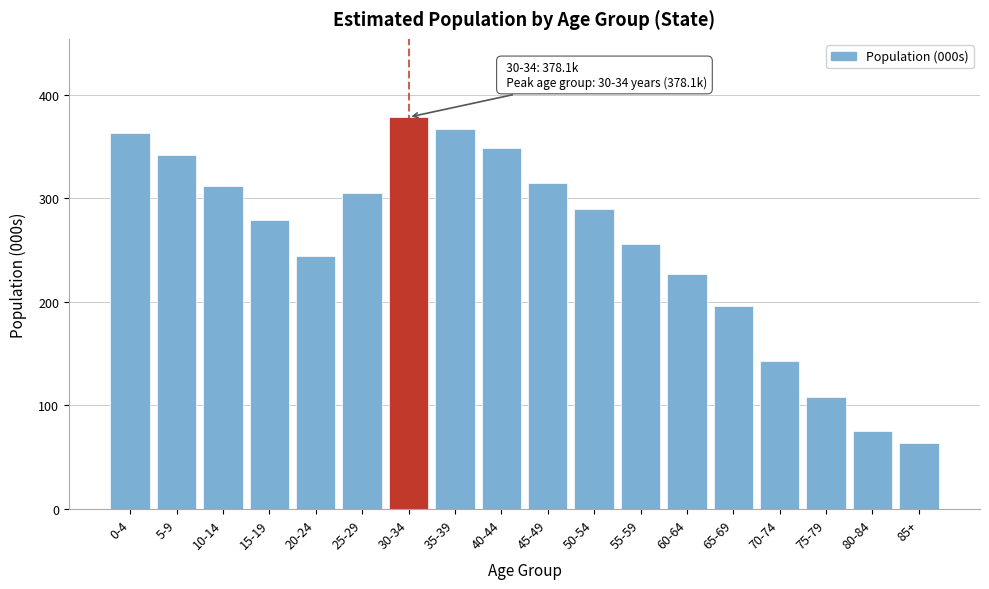

Reading left to right, what are all the values shown in this chart?

0-4=362.6	5-9=341.9	10-14=311.4	15-19=279.1	20-24=244.3	25-29=305.0	30-34=378.1	35-39=366.6	40-44=348.1	45-49=314.9	50-54=289.6	55-59=255.3	60-64=226.4	65-69=196.3	70-74=143.3	75-79=108.3	80-84=74.9	85+=63.8